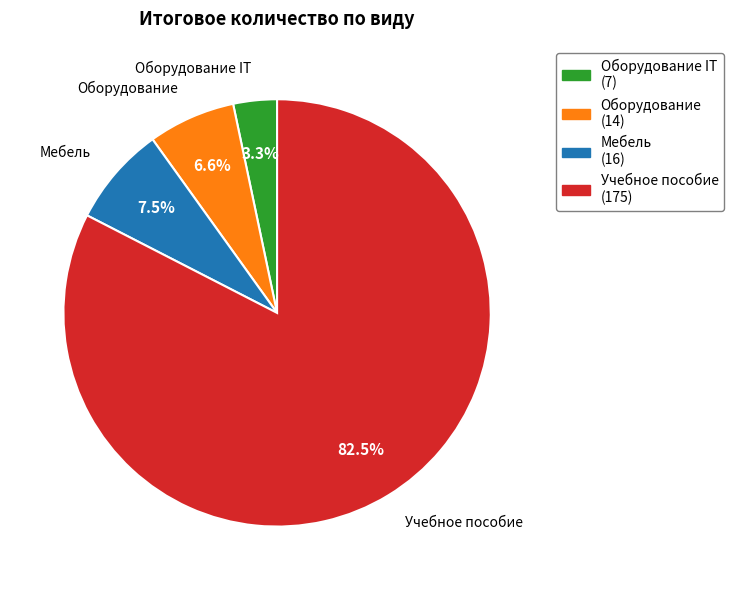

Is there a majority slice in this chart?

Yes